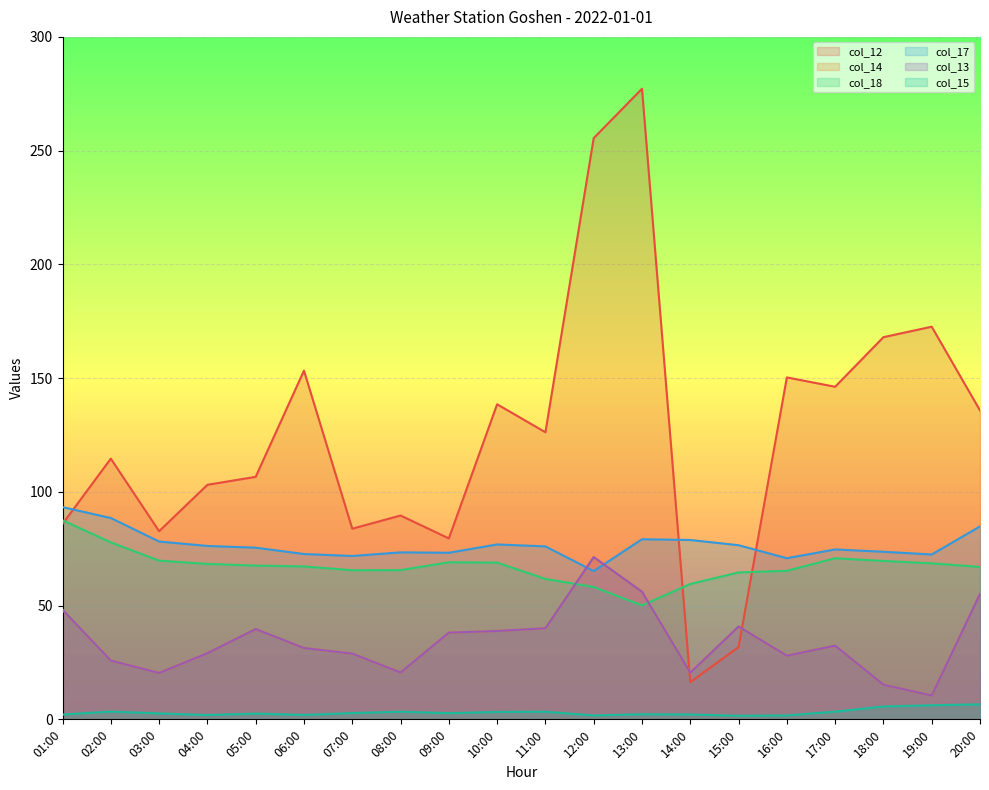

True or false: col_14 and col_13 intersect in this chart.

False